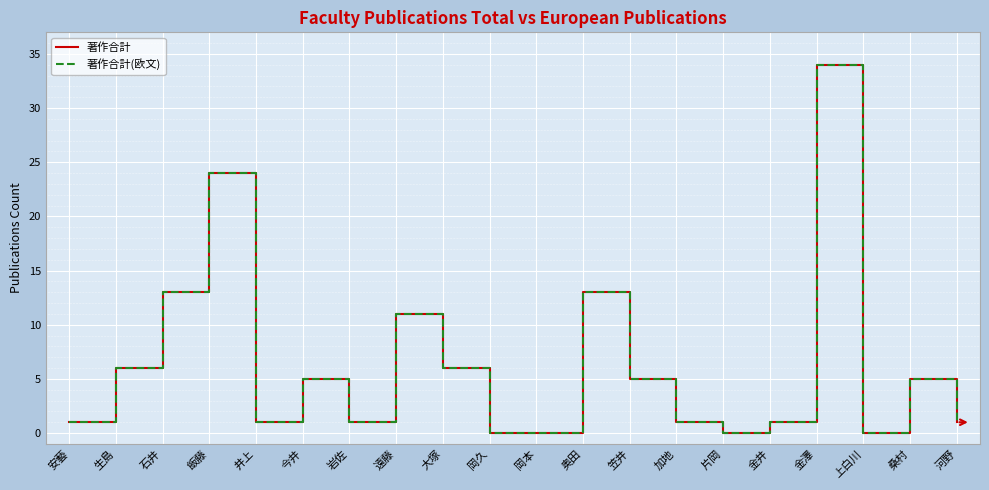

Is this an area chart (filled region under the line)?

No